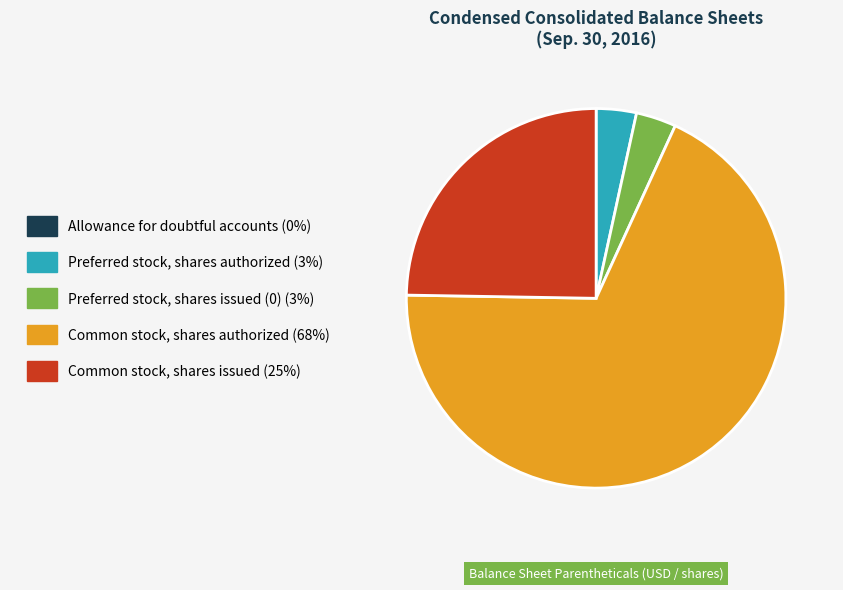

What is the largest slice in the pie chart?

Common stock, shares authorized